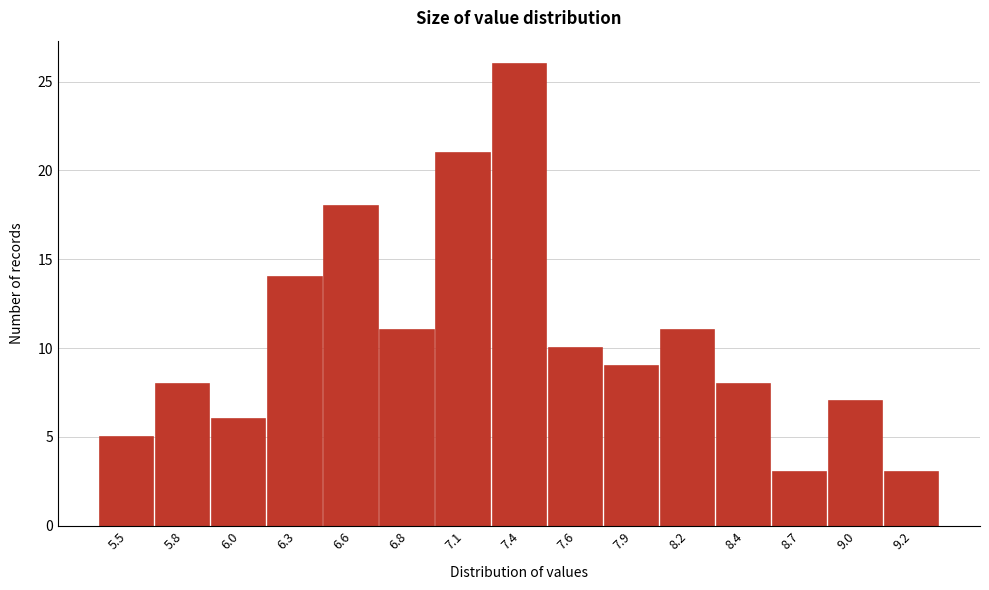

Reading left to right, transcribe all the data shown in this chart.

5.5=5	5.8=8	6.0=6	6.3=14	6.6=18	6.8=11	7.1=21	7.4=26	7.6=10	7.9=9	8.2=11	8.4=8	8.7=3	9.0=7	9.2=3